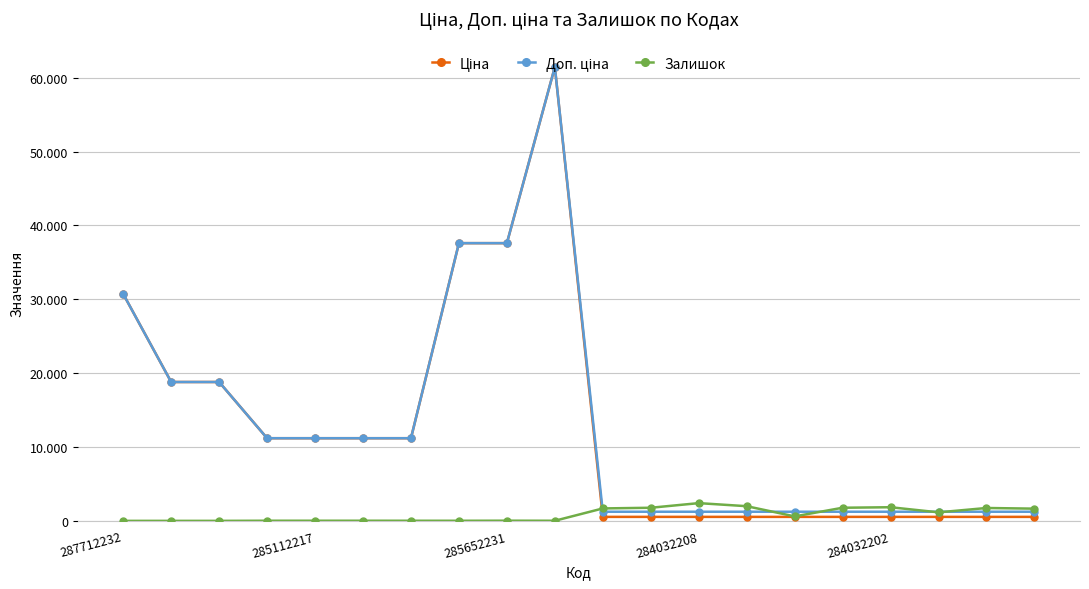

True or false: Залишок has more than 1 interior local peaks.

True